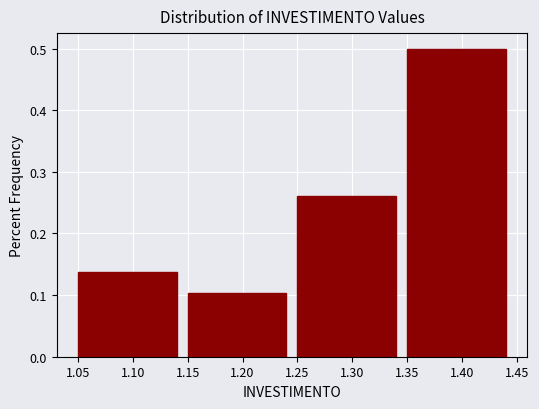

What is the height of the bar covering 1.15 to 1.25 on the x-axis? The values are not printed on the chart, so give them approximately, as read against the axis.

0.10